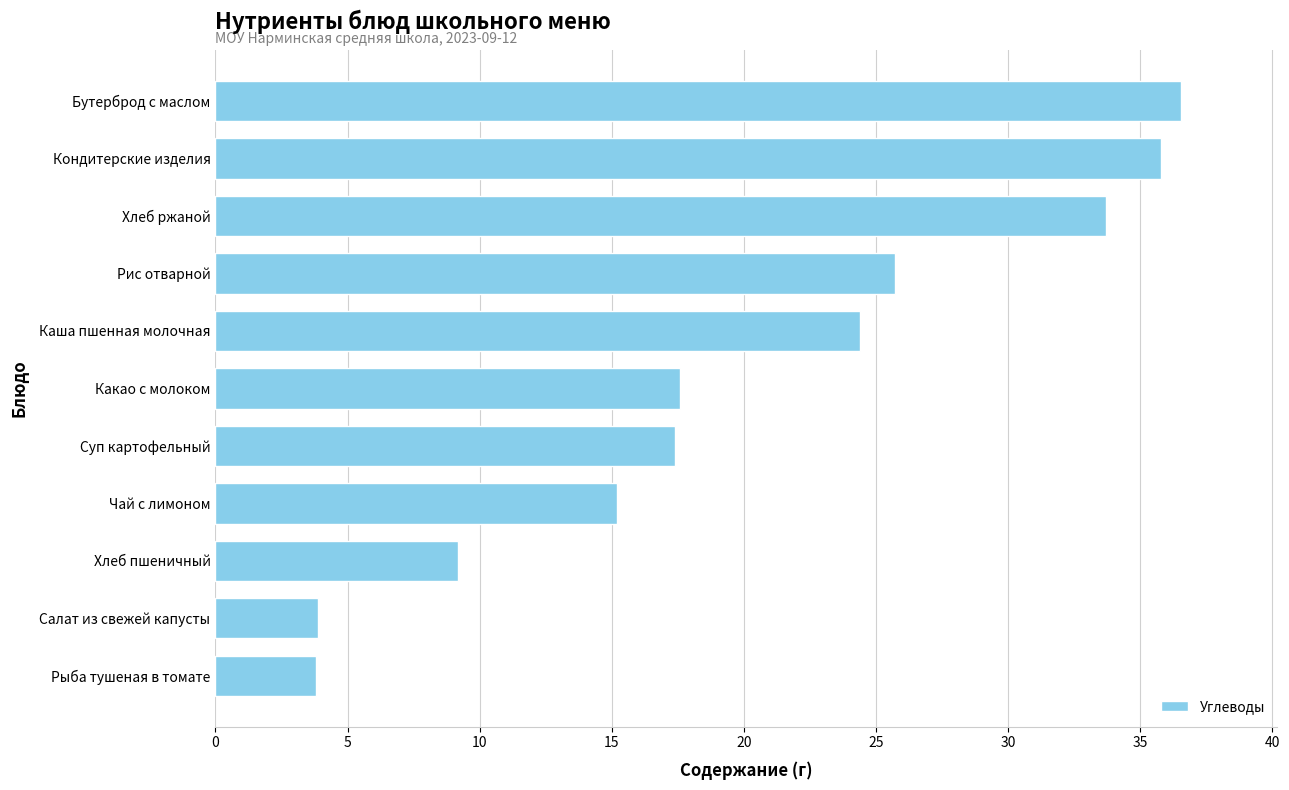

How many data points are above 17?

7